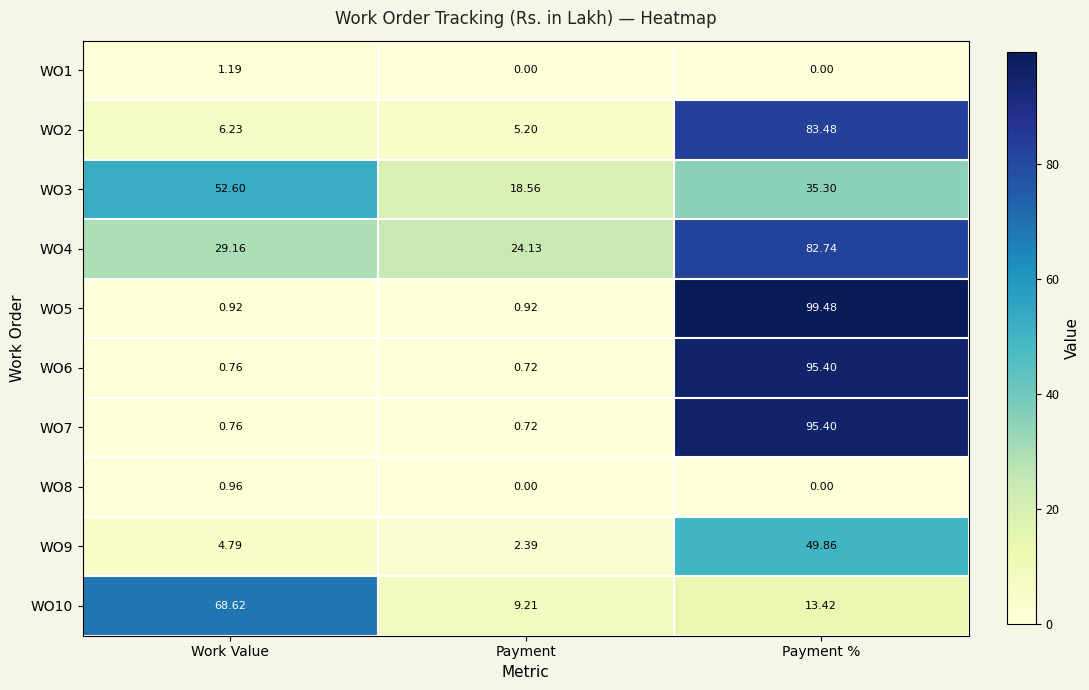

List the labels in order of WO9 value, smallest first.

Payment, Work Value, Payment %